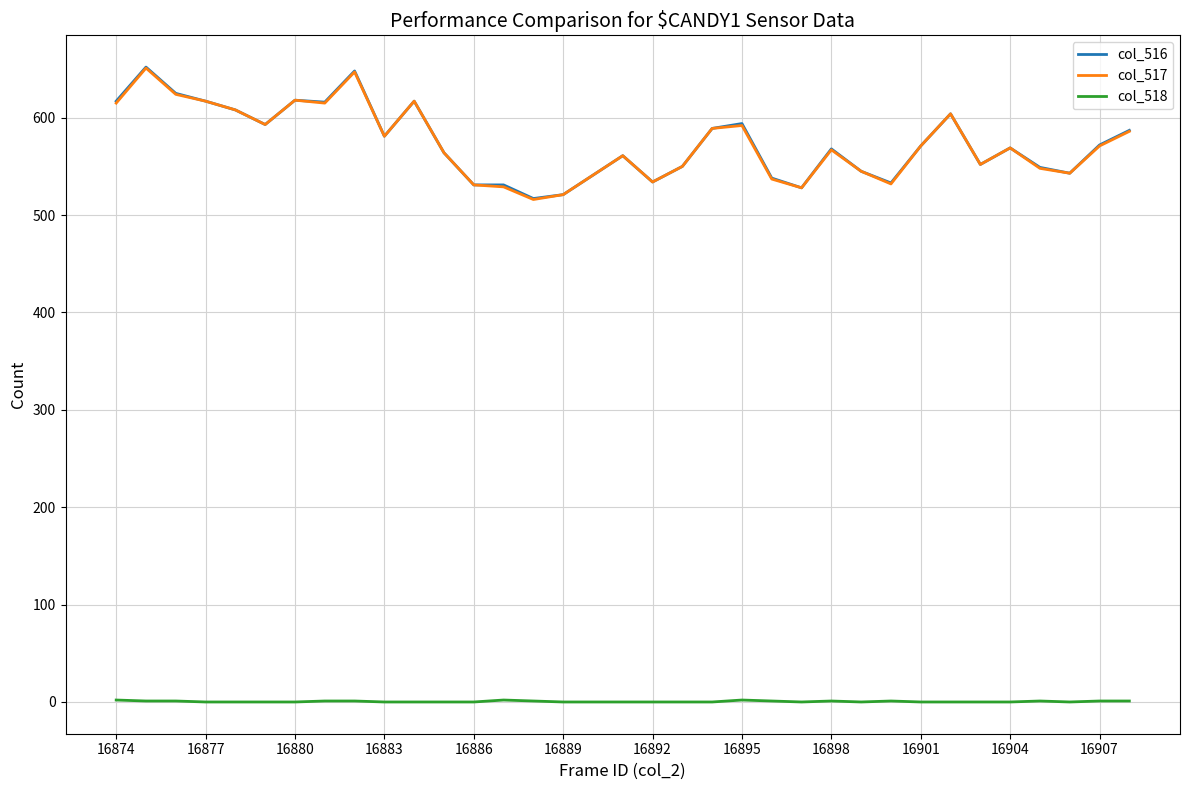

What is the greatest value displayed?

652